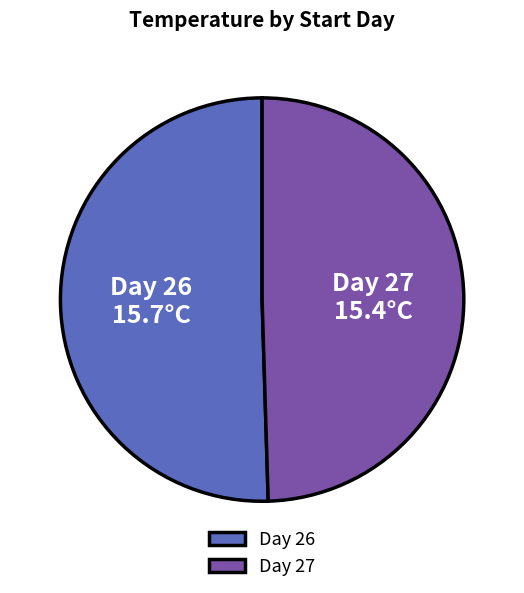

Which has a higher value, Day 26 or Day 27?

Day 26